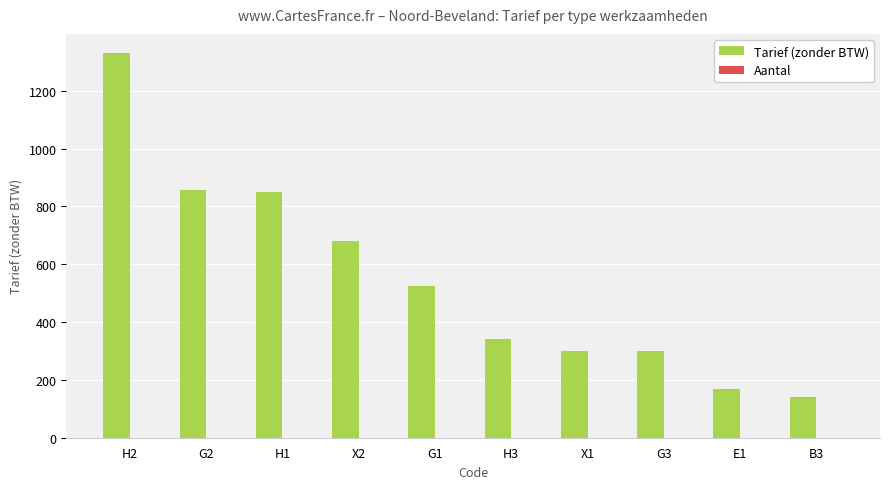

What is the sum of the values at H1 and X1?

1150